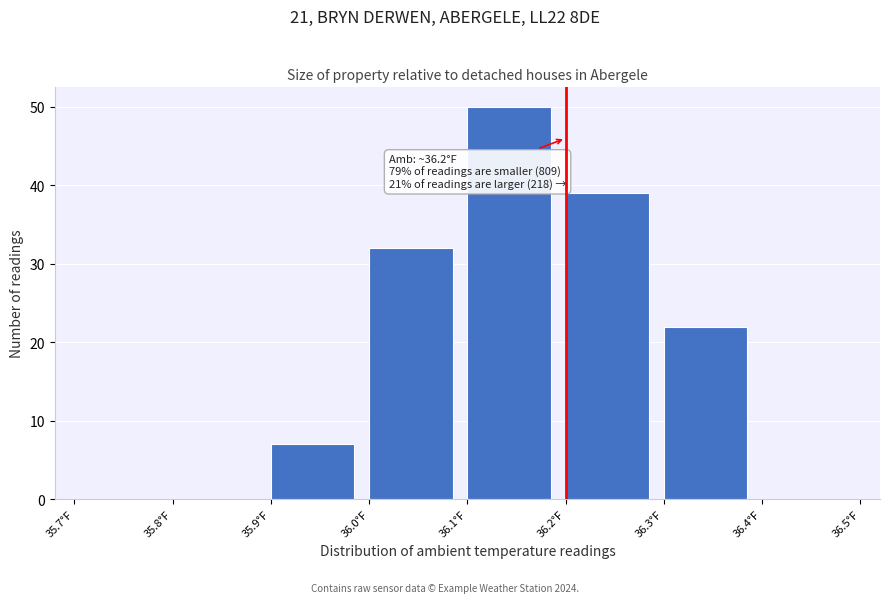

Over which range of the x-axis is the bar tallest?

36.1 to 36.2